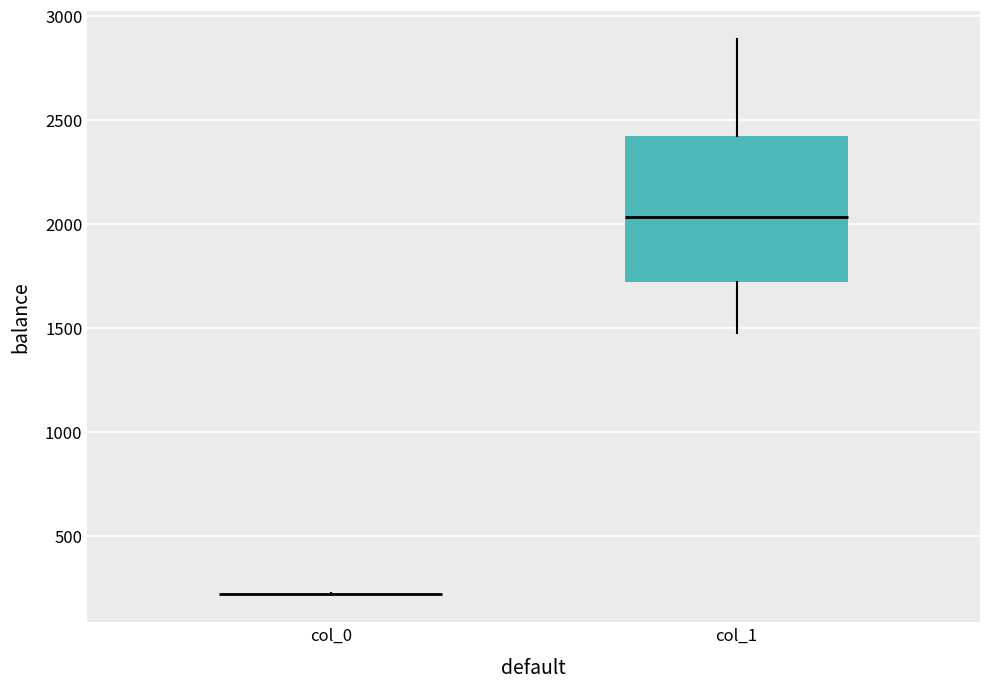

Reading left to right, transcribe this box plot: for each box, give where its median line is, the range the box spans, and where its two whiskers end, as read against the y-axis. The values are not printed on the chart, so give them approximately, as read against the axis.

col_0: box collapsed to a line at 200, whiskers 200 to 200
col_1: median 2050, box 1700 to 2400, whiskers 1500 to 2900